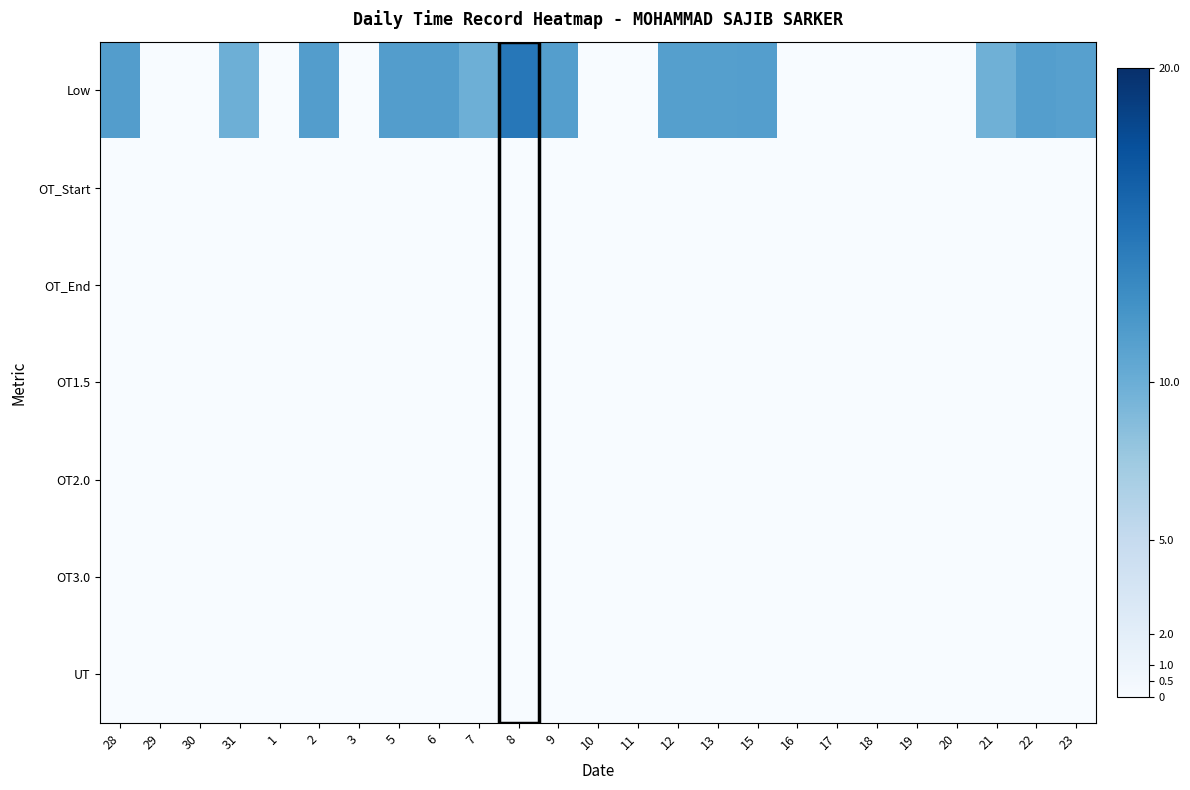

Which has a higher value, 2 or 9?

2